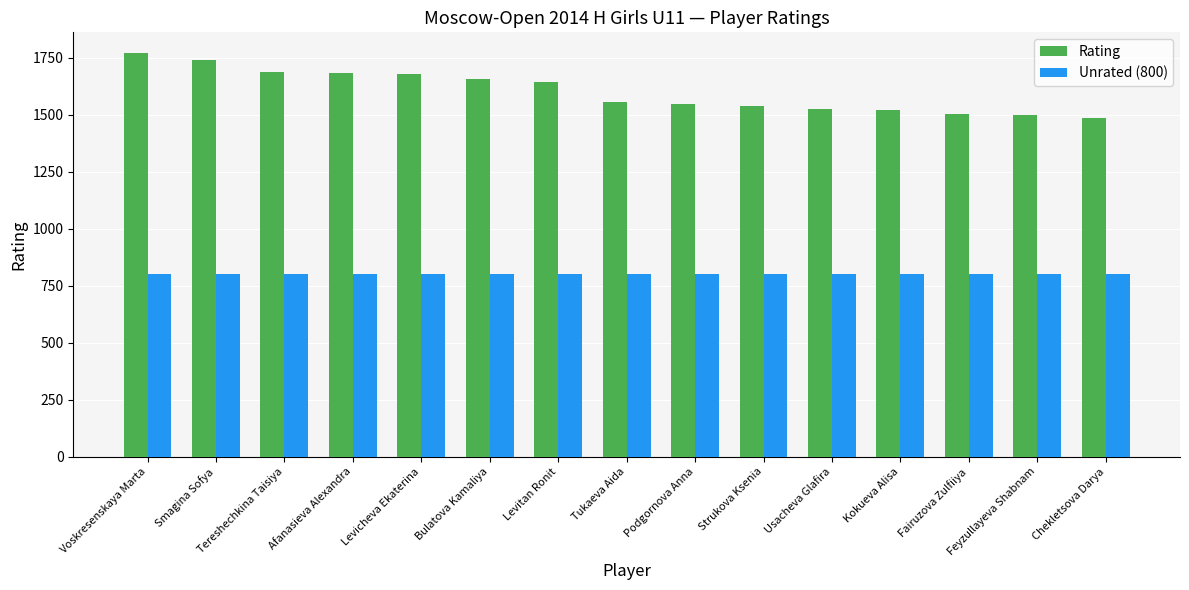

At how many categories does at least one series exceed 1595?

7